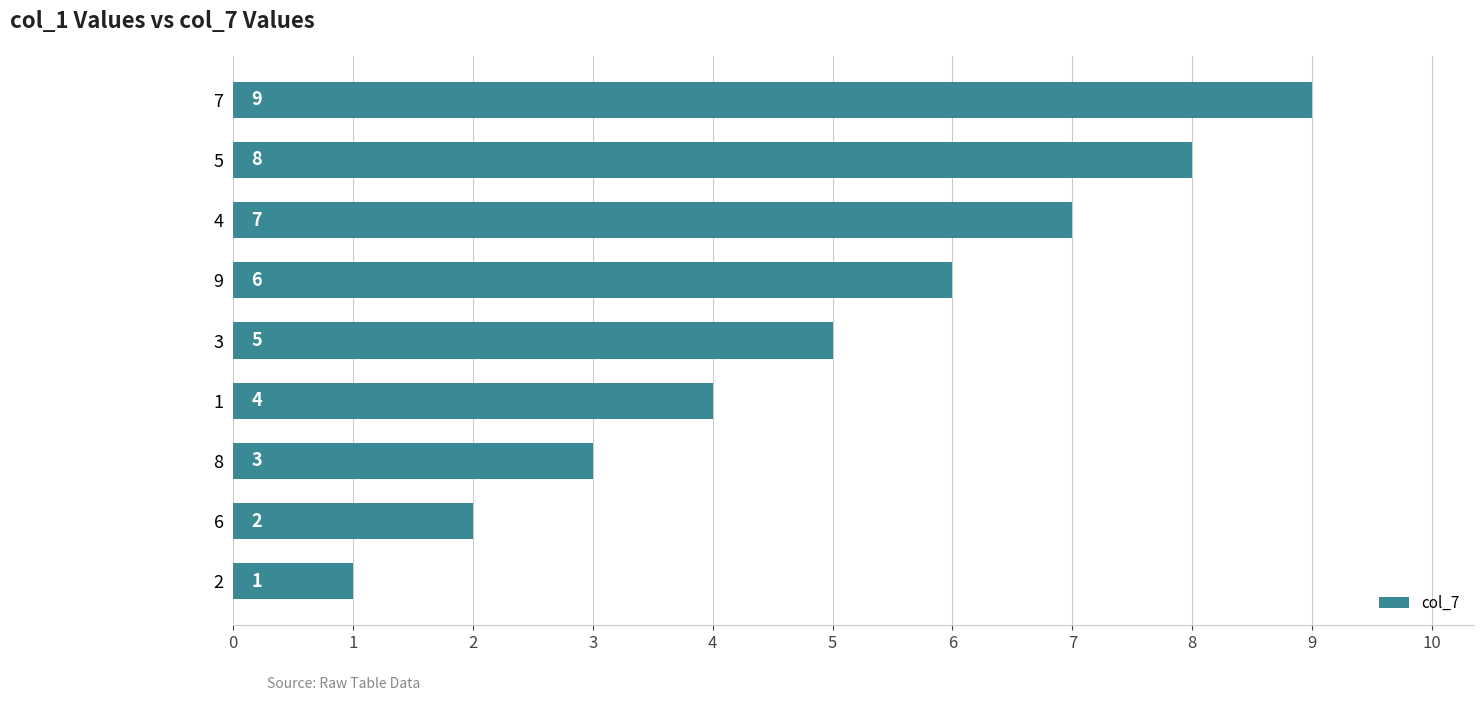

Where is the data nearest to the value 5?

3